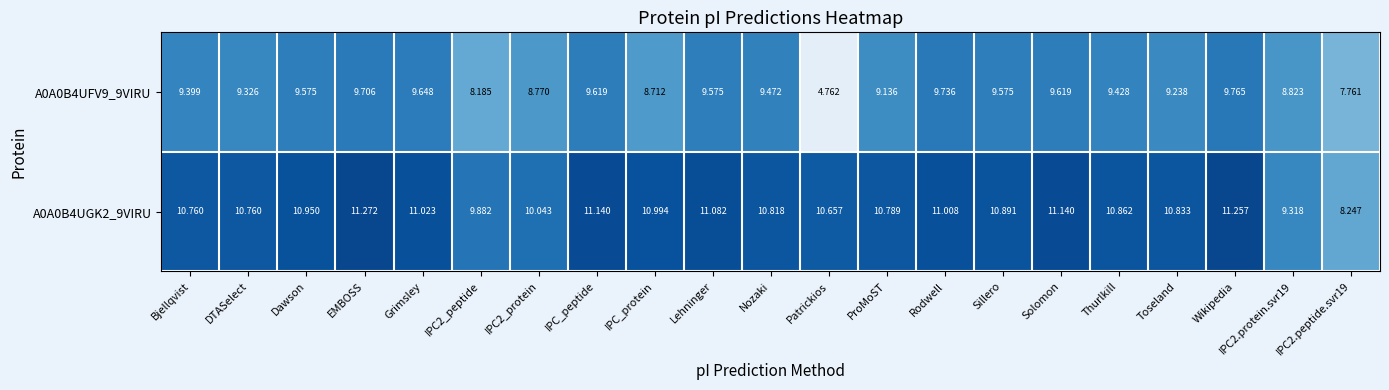

At which category does the chart reach its peak across all series?

EMBOSS